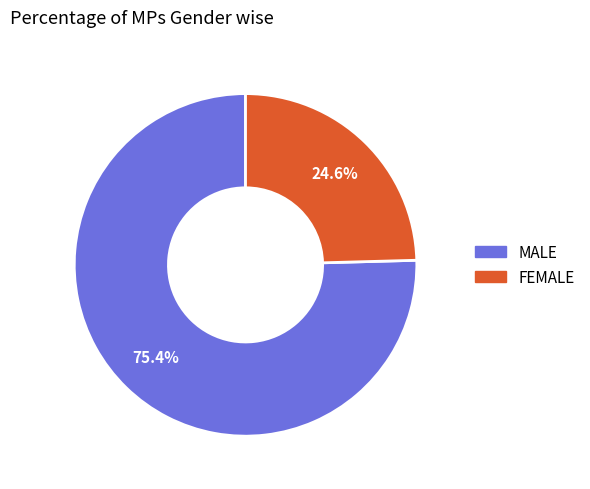

Does any single category account for the majority?

Yes